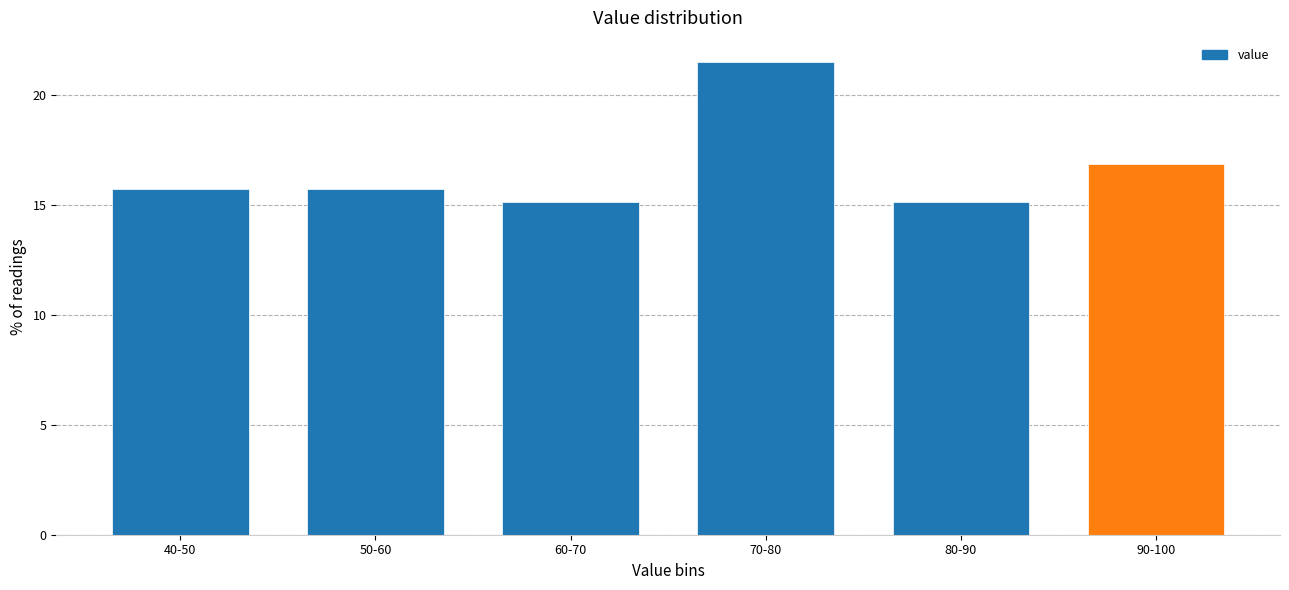

Reading left to right, list all the values displayed in this chart.

40-50=15.7	50-60=15.7	60-70=15.1	70-80=21.5	80-90=15.1	90-100=16.9